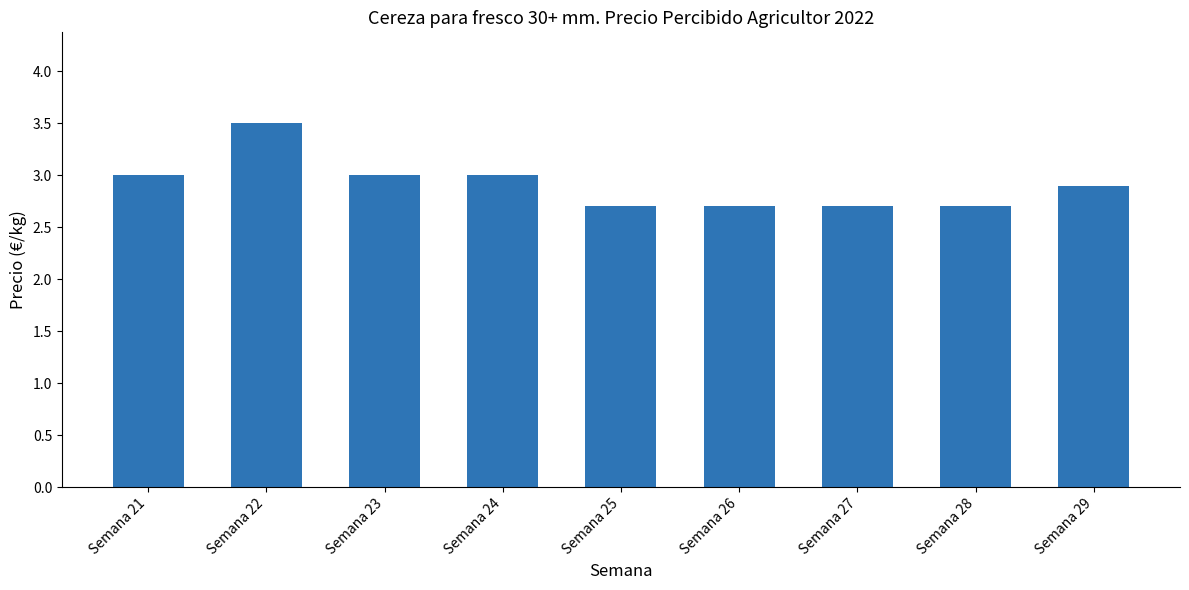

Reading right to left, transcribe all the data shown in this chart.

2.9	2.7	2.7	2.7	2.7	3.0	3.0	3.5	3.0